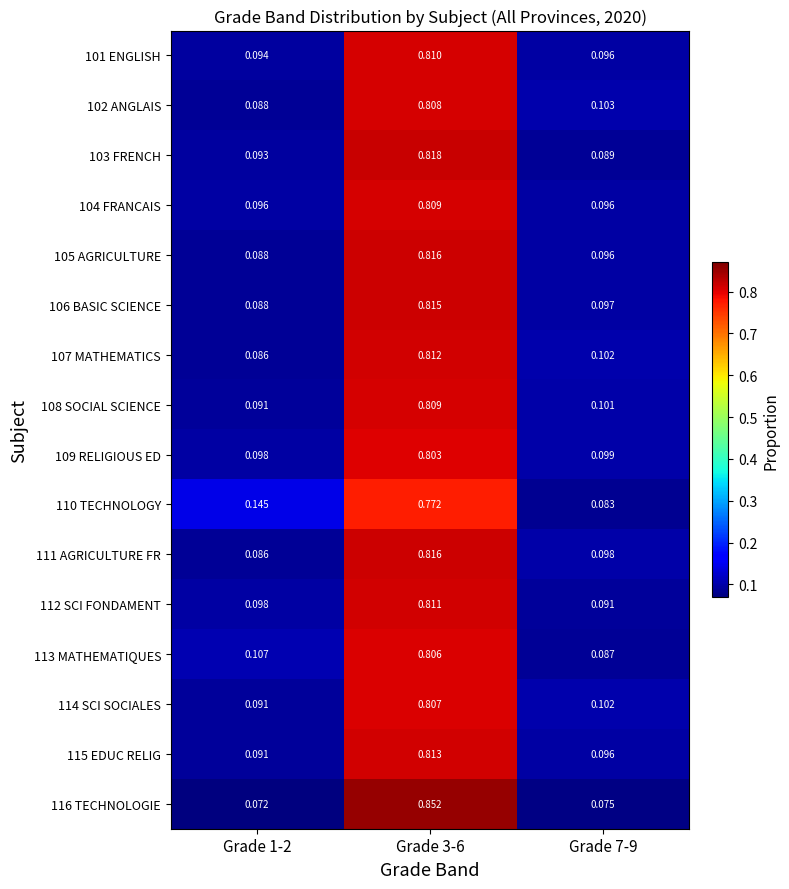

Is the value of 109 RELIGIOUS ED at Grade 1-2 greater than the value of 103 FRENCH at Grade 3-6?

No